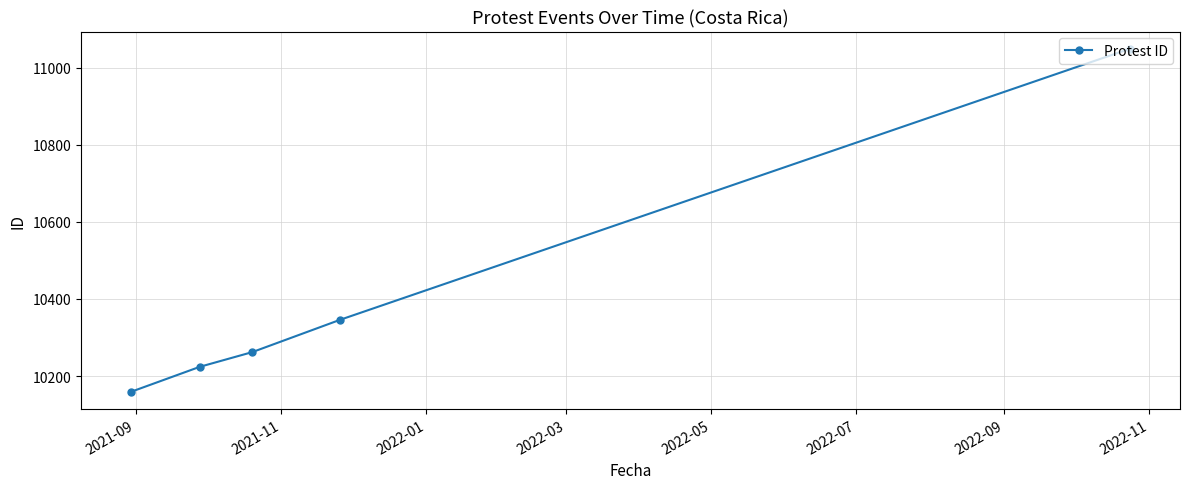

What is the value of the 5th point from the left?

11049